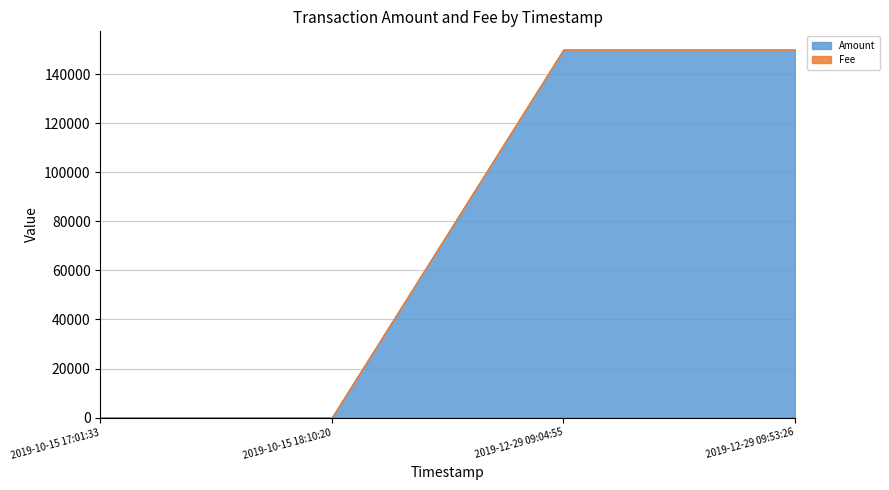

At which category does the chart reach its peak across all series?

2019-12-29 09:04:55